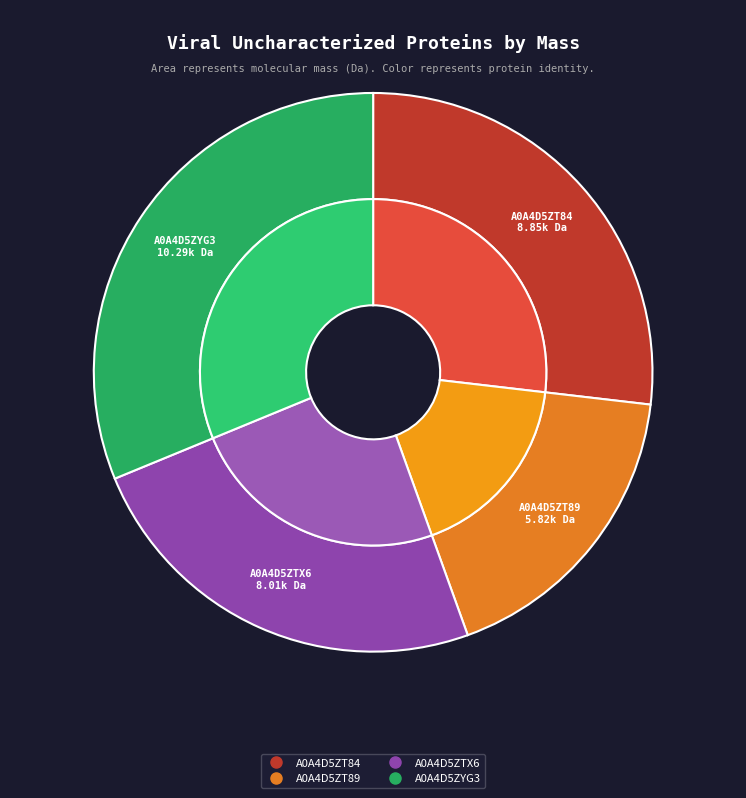

What portion of the pie excludes A0A4D5ZT84?

73.2%